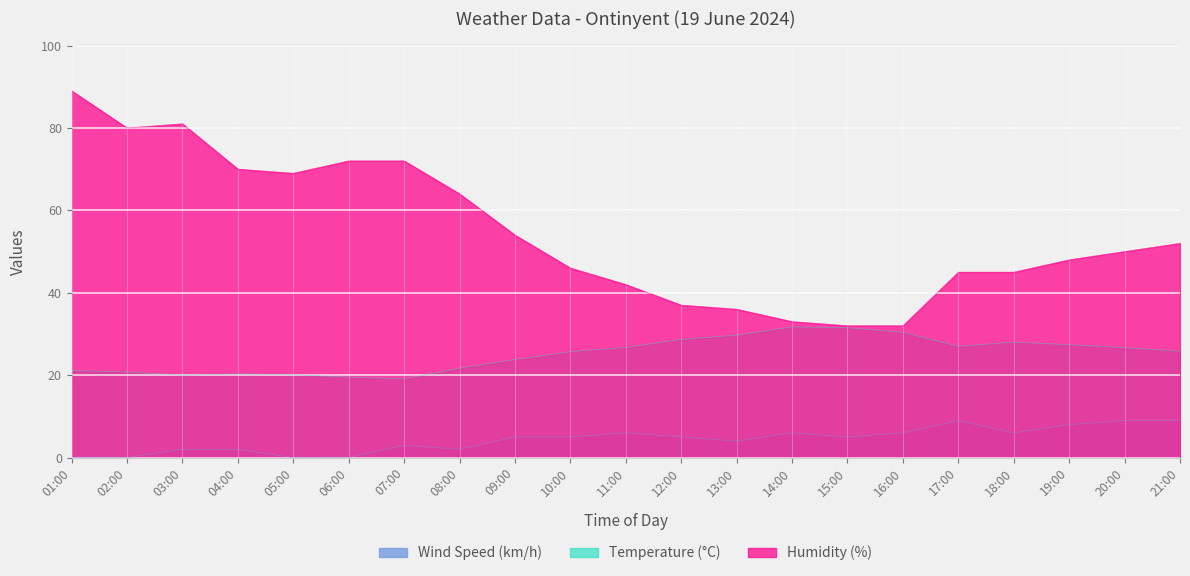

What are all the series names shown in the legend?

Wind Speed (km/h), Temperature (°C), Humidity (%)